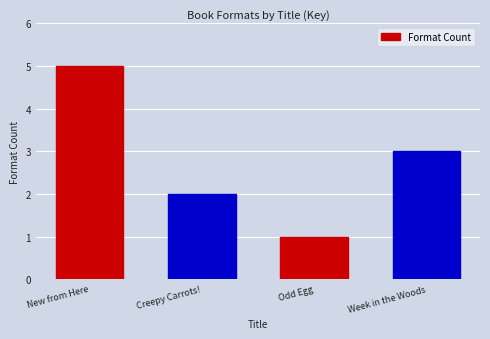

What is the change in value from New from Here to Odd Egg?

-4